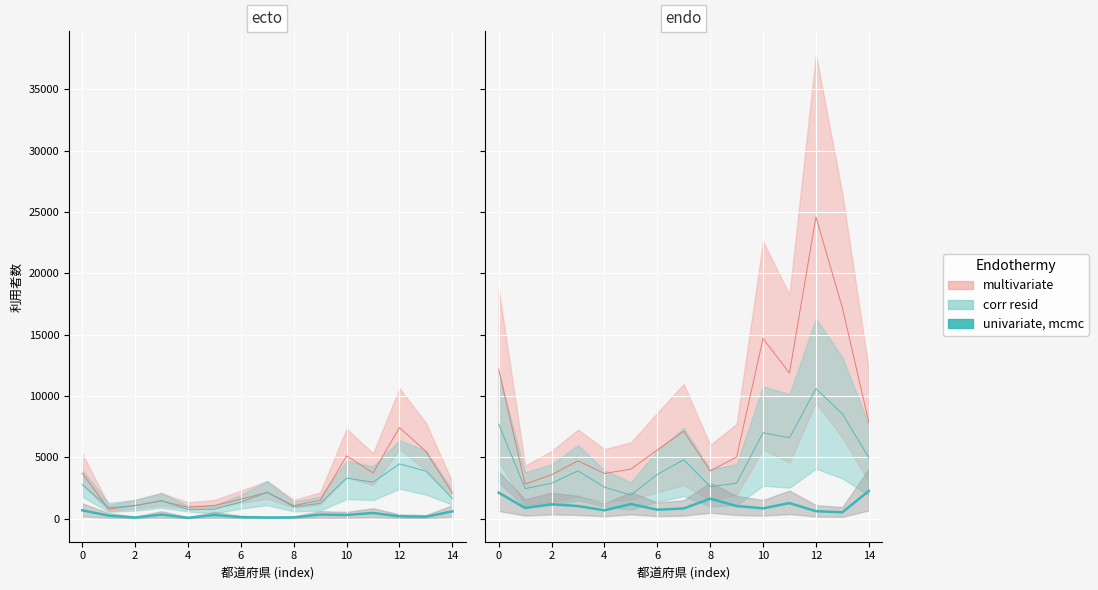

In 介護療養型_男性, how many points are higher than both neighbors (excluding endpoints)?

4